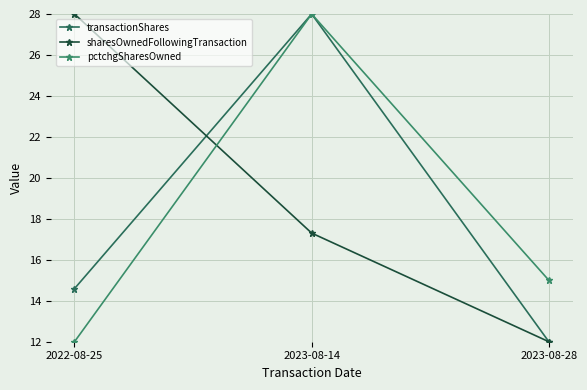

What are all the series names shown in the legend?

transactionShares, sharesOwnedFollowingTransaction, pctchgSharesOwned